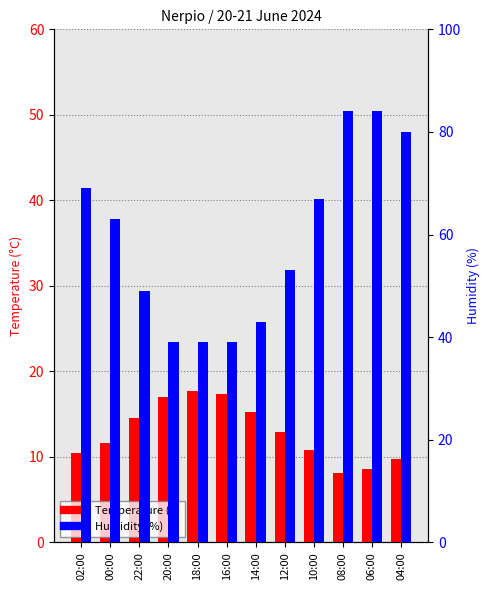

How many categories are shown in the chart?

12